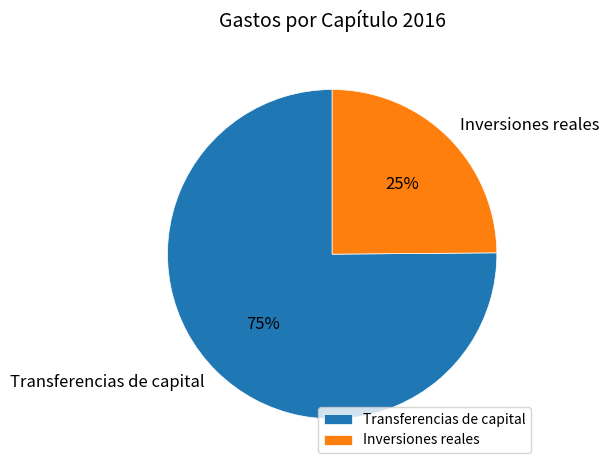

What percentage is the Transferencias de capital slice, to the nearest percent?

75%